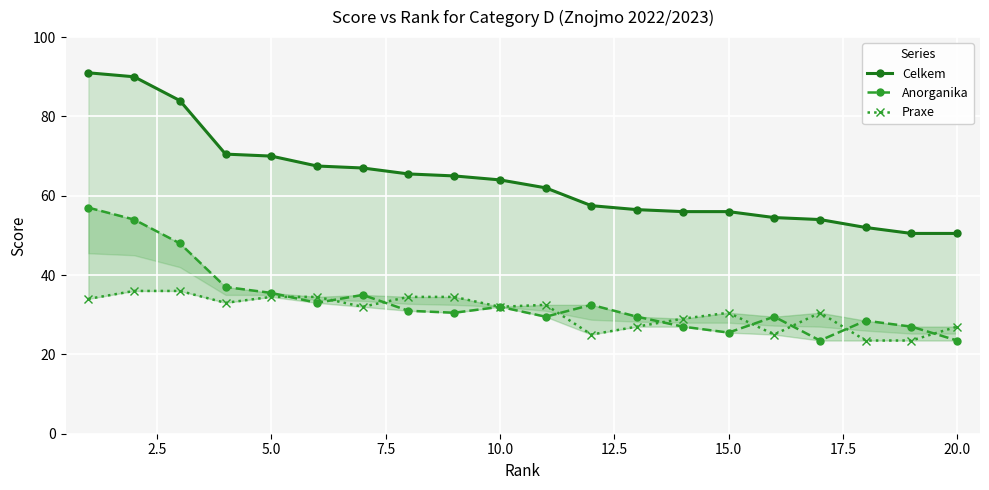

At how many categories does at least one series exceed 37?

20